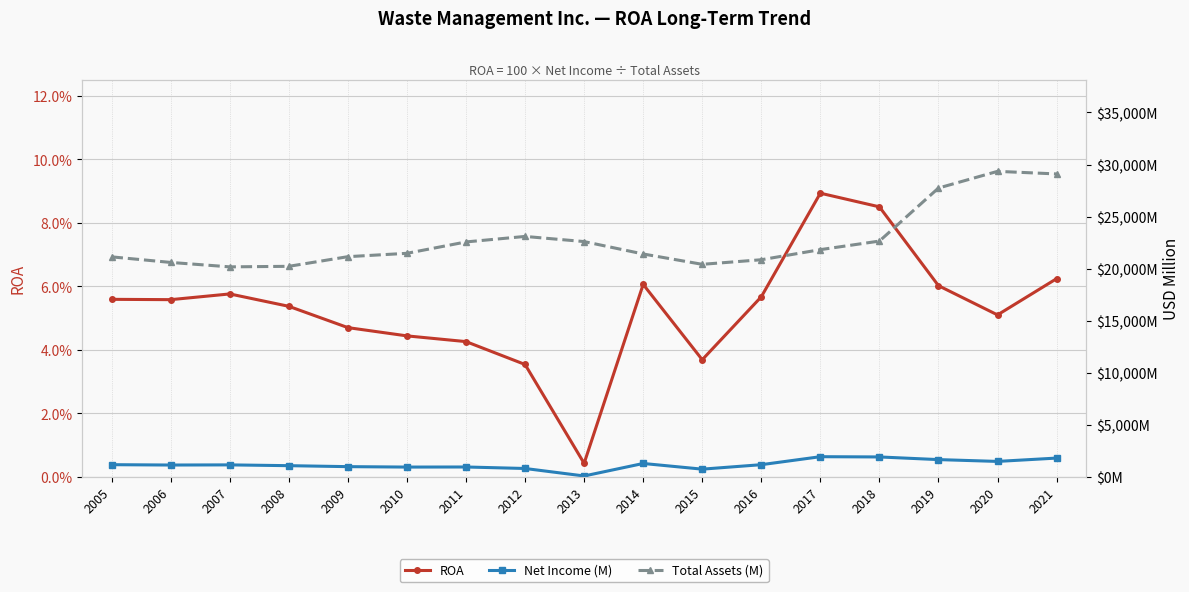

Reading left to right, extract all data points from this chart.

ROA: 0.1	0.1	0.1	0.1	0.0	0.0	0.0	0.0	0.0	0.1	0.0	0.1	0.1	0.1	0.1	0.1	0.1
Net Income (M): 1182.0	1149.0	1163.0	1087.0	994.0	953.0	961.0	817.0	98.0	1298.0	753.0	1182.0	1949.0	1925.0	1670.0	1496.0	1816.0
Total Assets (M): 21135.0	20600.0	20175.0	20227.0	21154.0	21476.0	22569.0	23097.0	22603.0	21412.0	20419.0	20859.0	21829.0	22650.0	27743.0	29345.0	29097.0